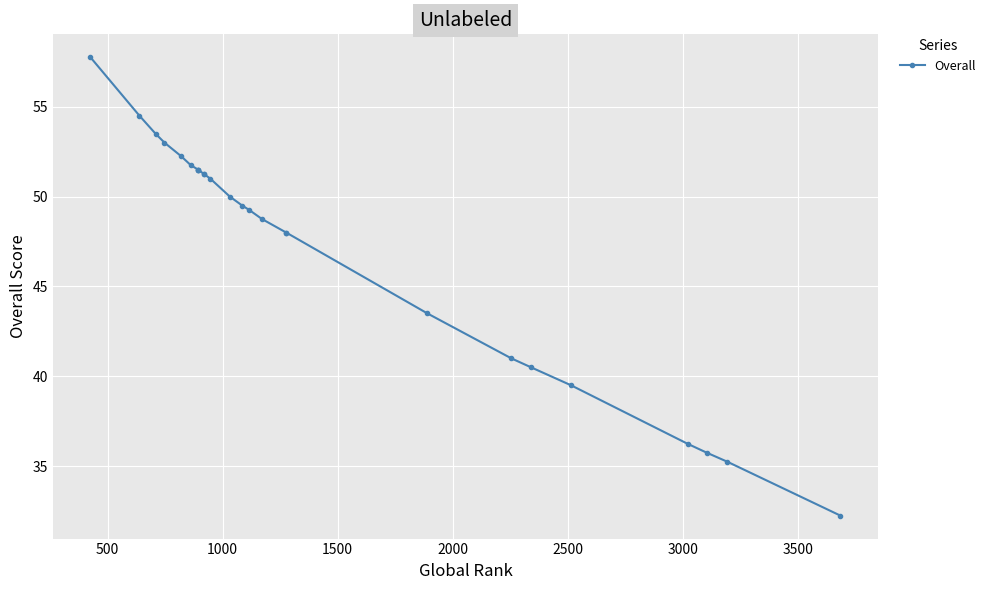

What is the smallest value displayed?

32.2